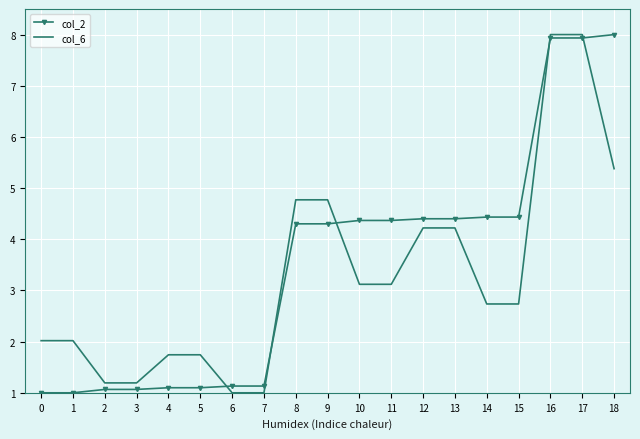

Reading right to left, extract all data points from this chart.

col_2: 18=8.0	17=7.9	16=7.9	15=4.4	14=4.4	13=4.4	12=4.4	11=4.4	10=4.4	9=4.3	8=4.3	7=1.1	6=1.1	5=1.1	4=1.1	3=1.1	2=1.1	1=1.0	0=1.0
col_6: 18=5.4	17=8.0	16=8.0	15=2.7	14=2.7	13=4.2	12=4.2	11=3.1	10=3.1	9=4.8	8=4.8	7=1.0	6=1.0	5=1.7	4=1.7	3=1.2	2=1.2	1=2.0	0=2.0